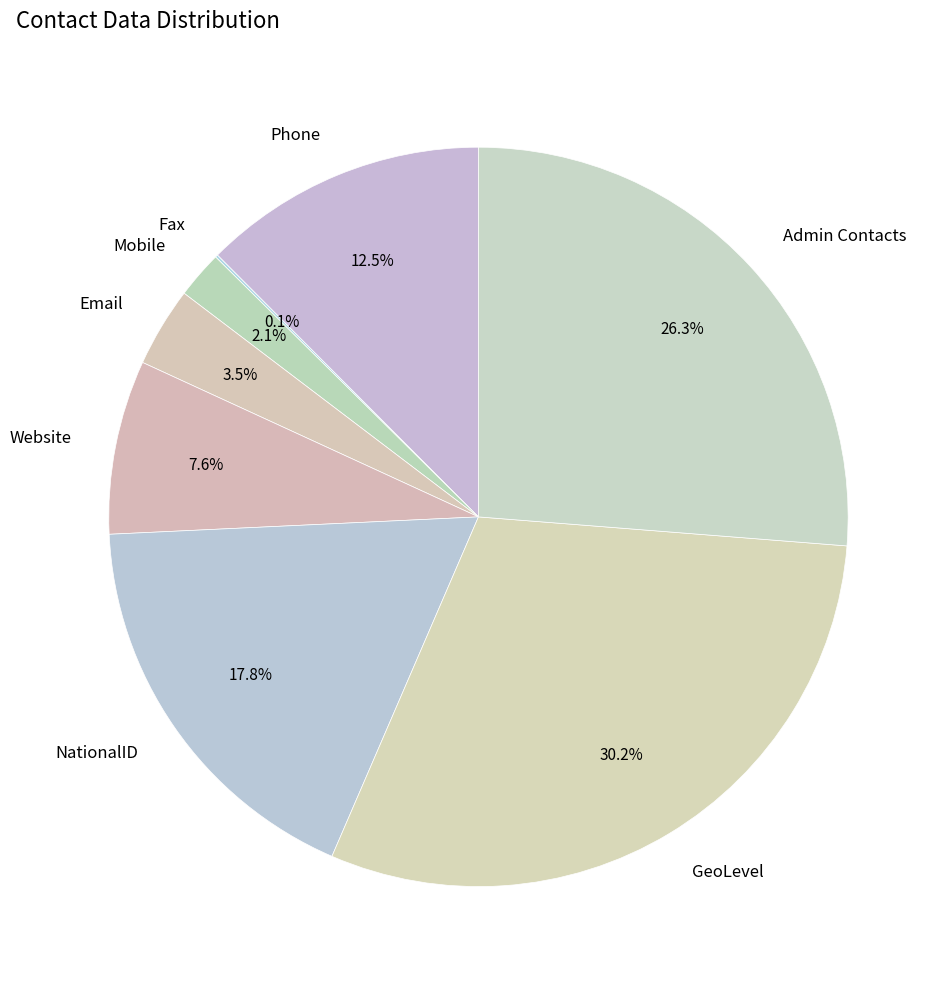

Combined, what portion of the pie is Mobile and Website?

9.7%